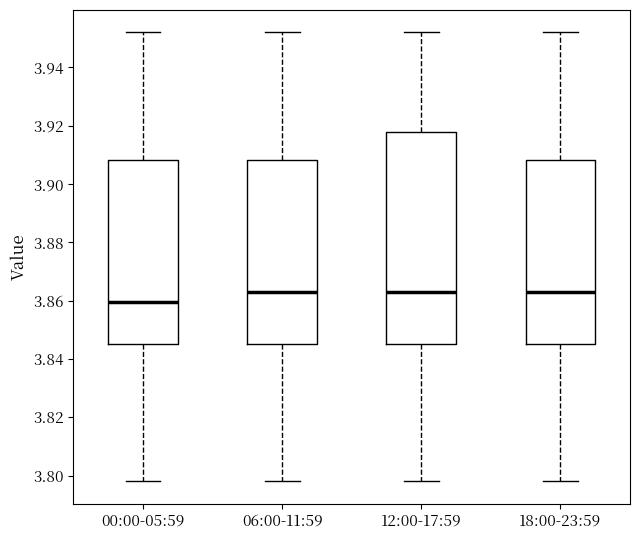

Where does the lower whisker of the box for 12:00-17:59 end on the y-axis? The values are not printed on the chart, so give them approximately, as read against the axis.

3.798